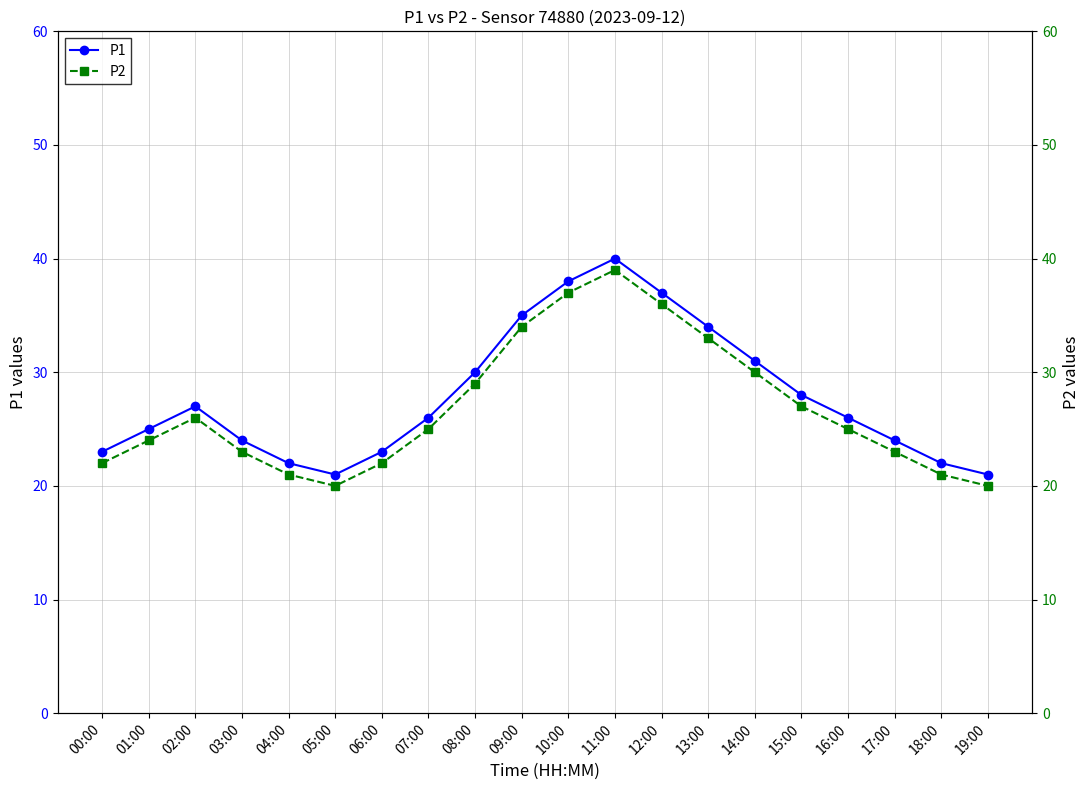

Reading left to right, what are all the values shown in this chart?

P1: 00:00=23	01:00=25	02:00=27	03:00=24	04:00=22	05:00=21	06:00=23	07:00=26	08:00=30	09:00=35	10:00=38	11:00=40	12:00=37	13:00=34	14:00=31	15:00=28	16:00=26	17:00=24	18:00=22	19:00=21
P2: 00:00=22	01:00=24	02:00=26	03:00=23	04:00=21	05:00=20	06:00=22	07:00=25	08:00=29	09:00=34	10:00=37	11:00=39	12:00=36	13:00=33	14:00=30	15:00=27	16:00=25	17:00=23	18:00=21	19:00=20